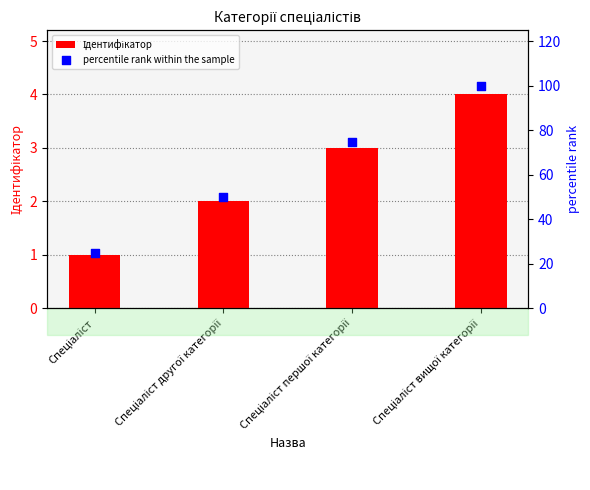

At which category is the sum across all series the highest?

Спеціаліст вищої категорії